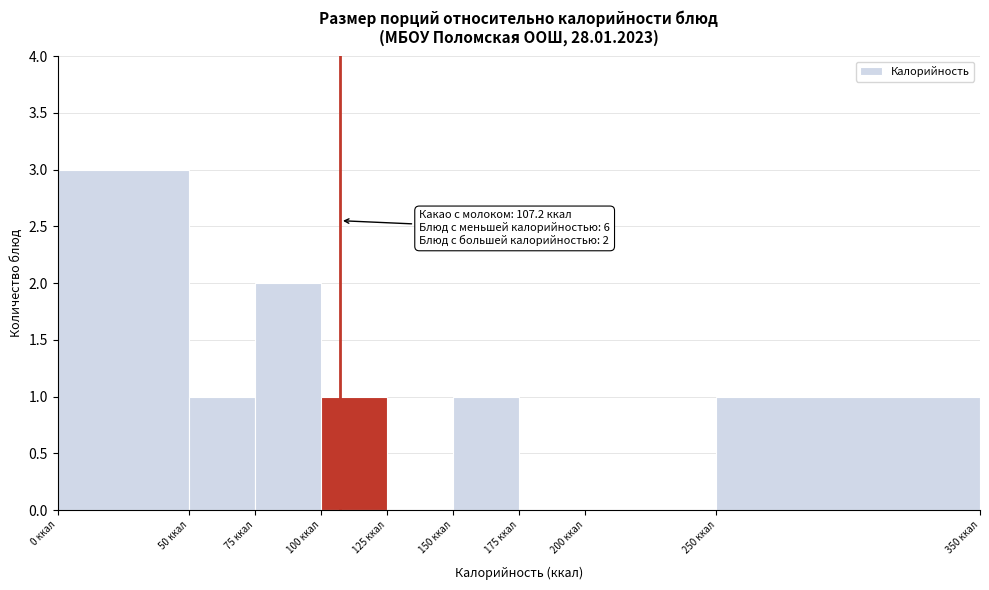

Which range on the x-axis has the tallest bar?

0 to 50